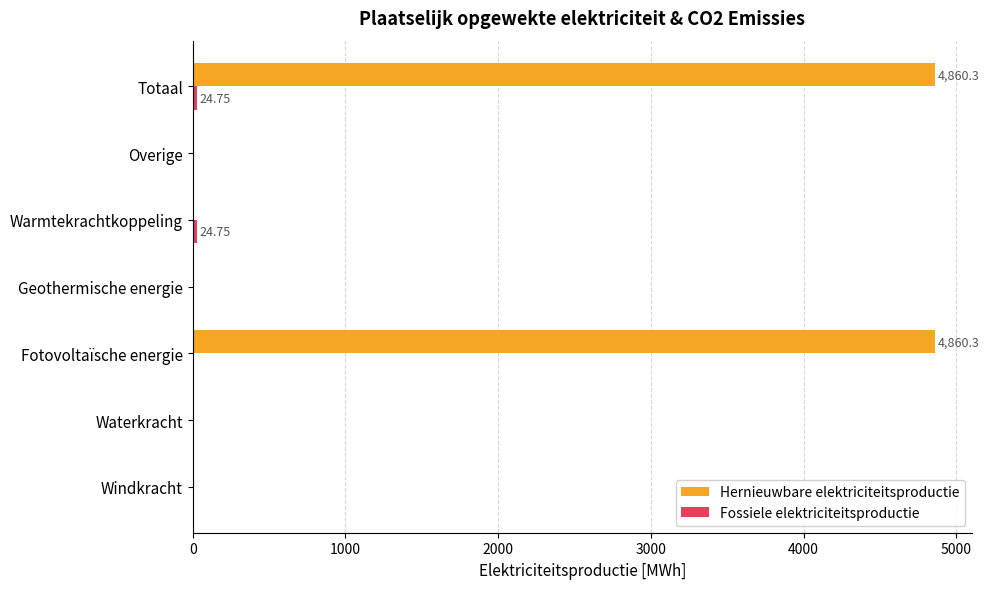

Which series changed the most between Warmtekrachtkoppeling and Totaal?

Hernieuwbare elektriciteitsproductie